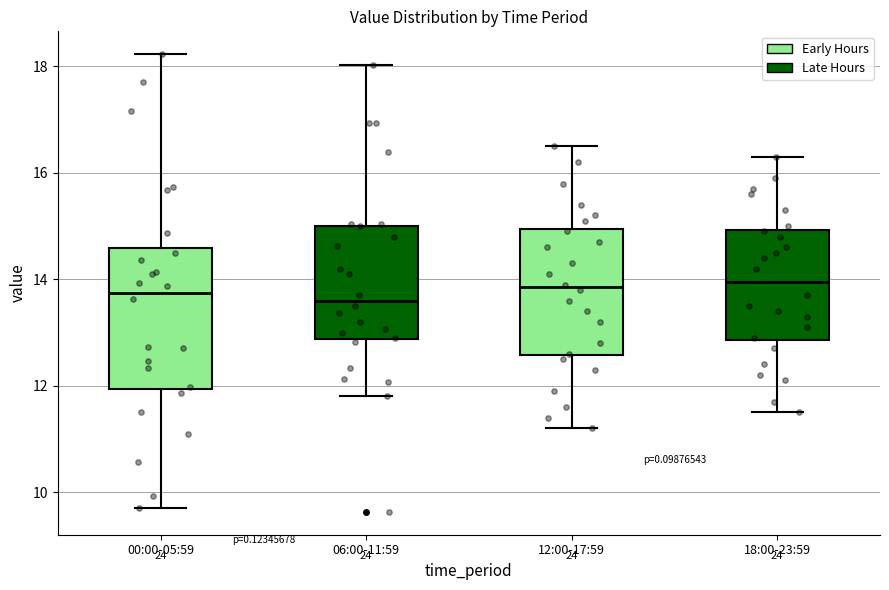

Reading left to right, transcribe this box plot: for each box, give where its median line is, the range the box spans, and where its two whiskers end, as read against the y-axis. The values are not printed on the chart, so give them approximately, as read against the axis.

00:00-05:59: median 13.8, box 12.0 to 14.6, whiskers 9.8 to 18.2
06:00-11:59: median 13.6, box 12.8 to 15.0, whiskers 11.8 to 18.0
12:00-17:59: median 13.8, box 12.6 to 15.0, whiskers 11.2 to 16.6
18:00-23:59: median 14.0, box 12.8 to 15.0, whiskers 11.6 to 16.4